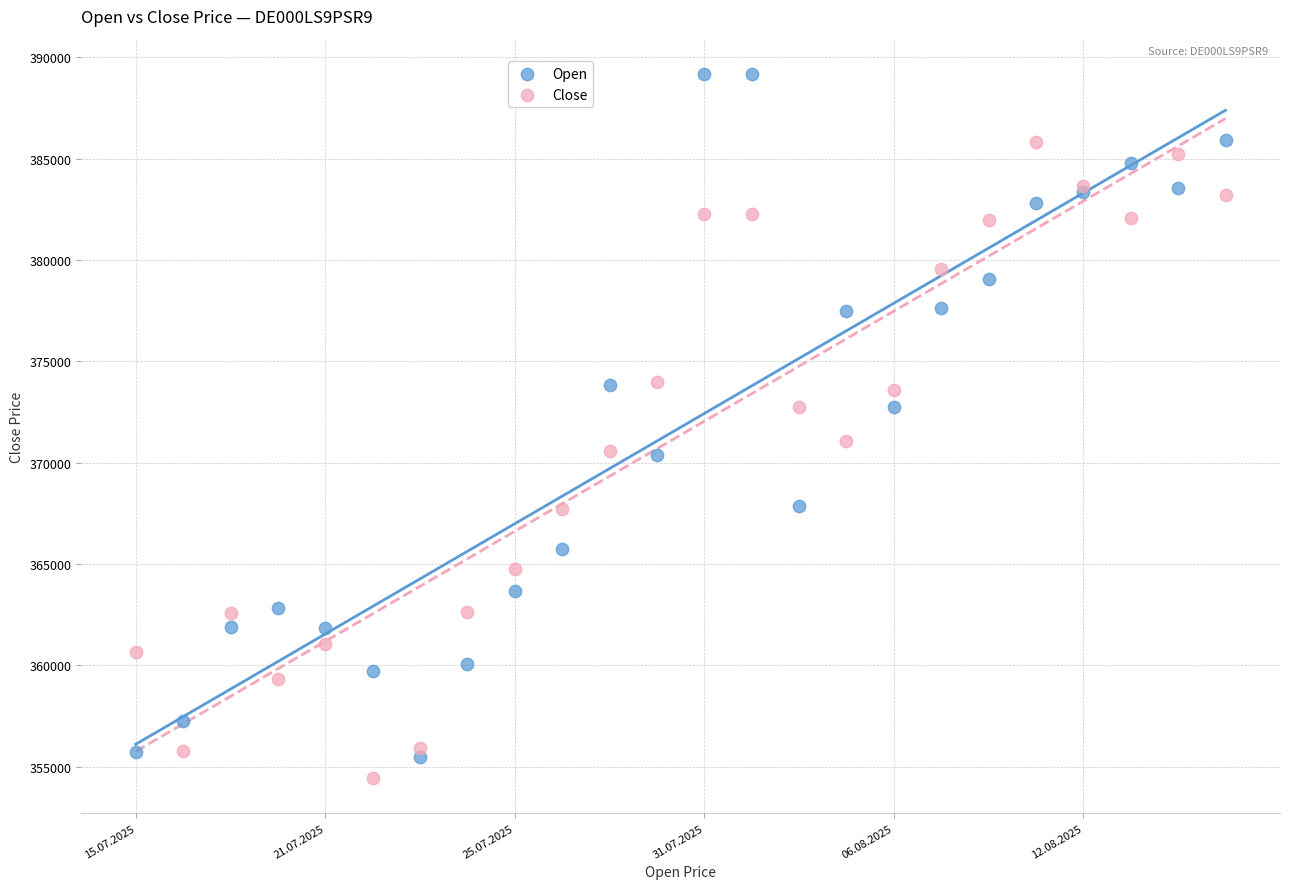

Which series has the widest spread of Y values?

Open